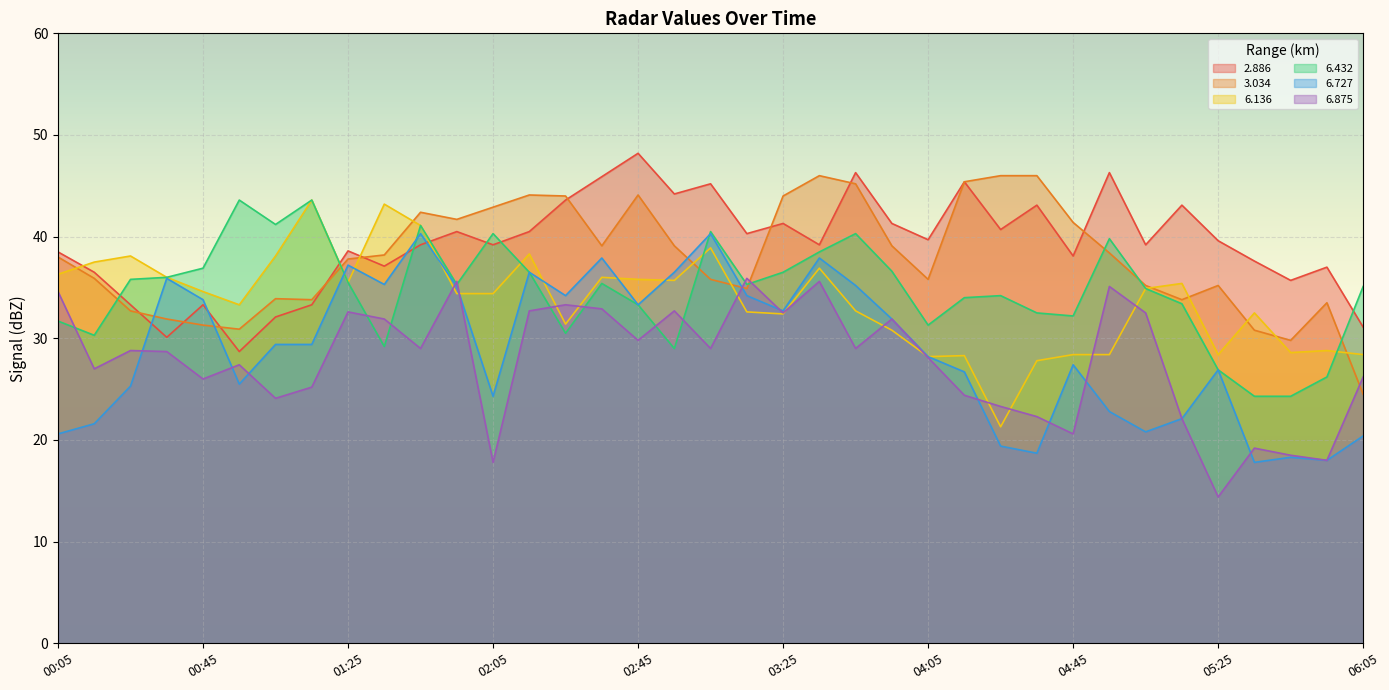

How many interior local peaks does the 2.886 series have?

12